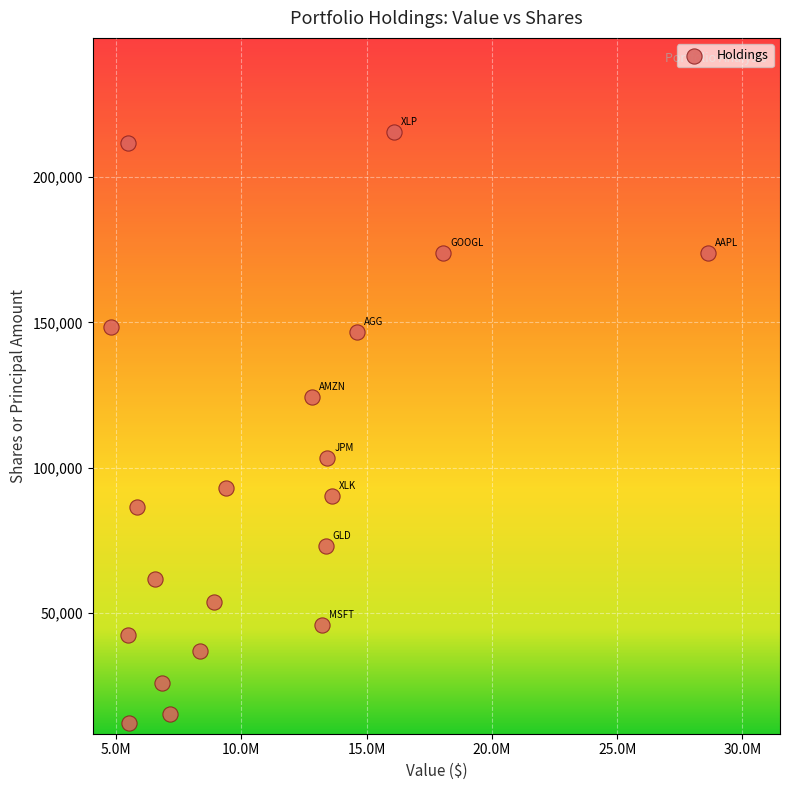

What is the range of X values (max minus min)?

23847222